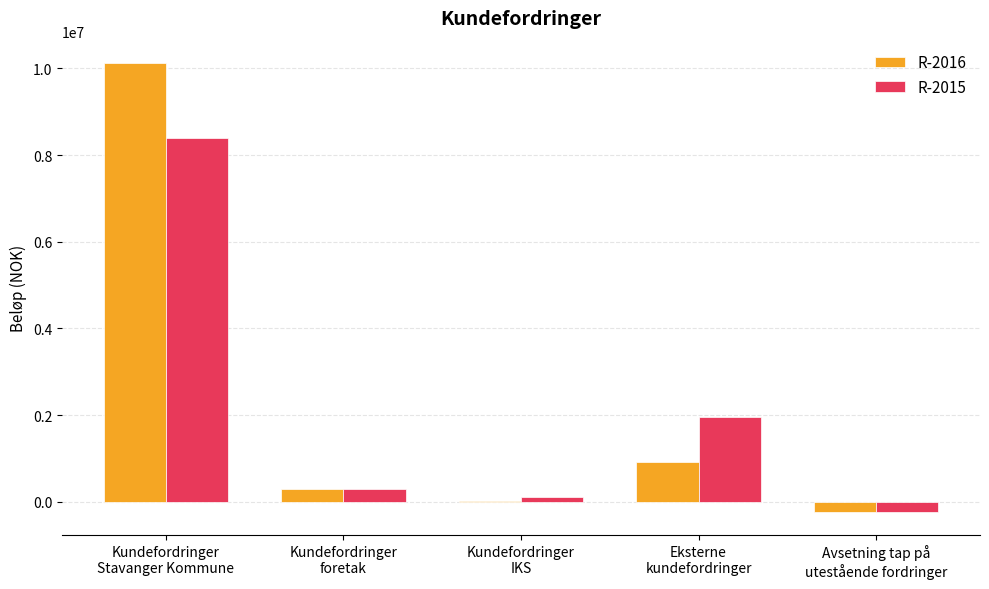

Does the chart contain stacked bars?

No